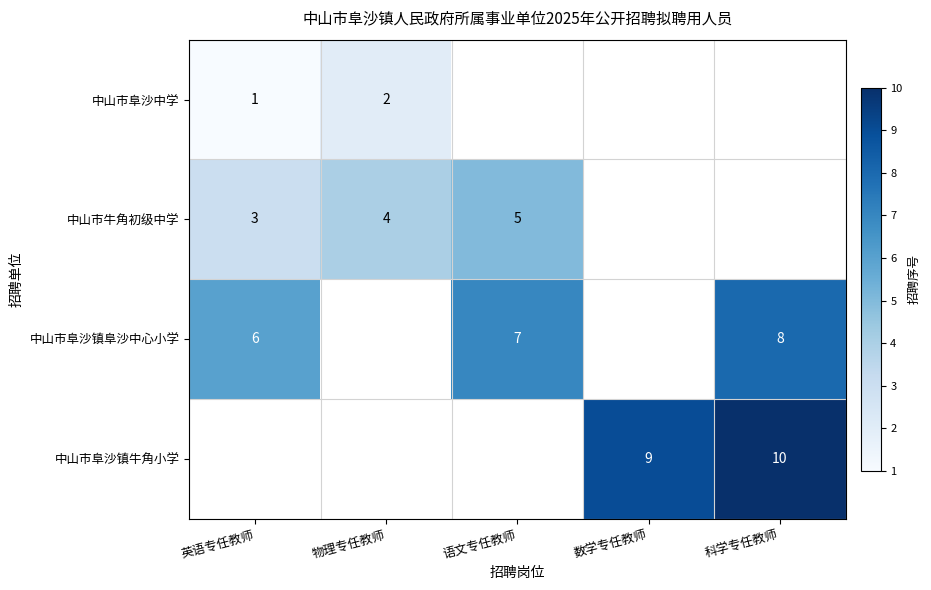

The 中山市阜沙中学 series shows 1 at 英语专任教师. True or false?

True